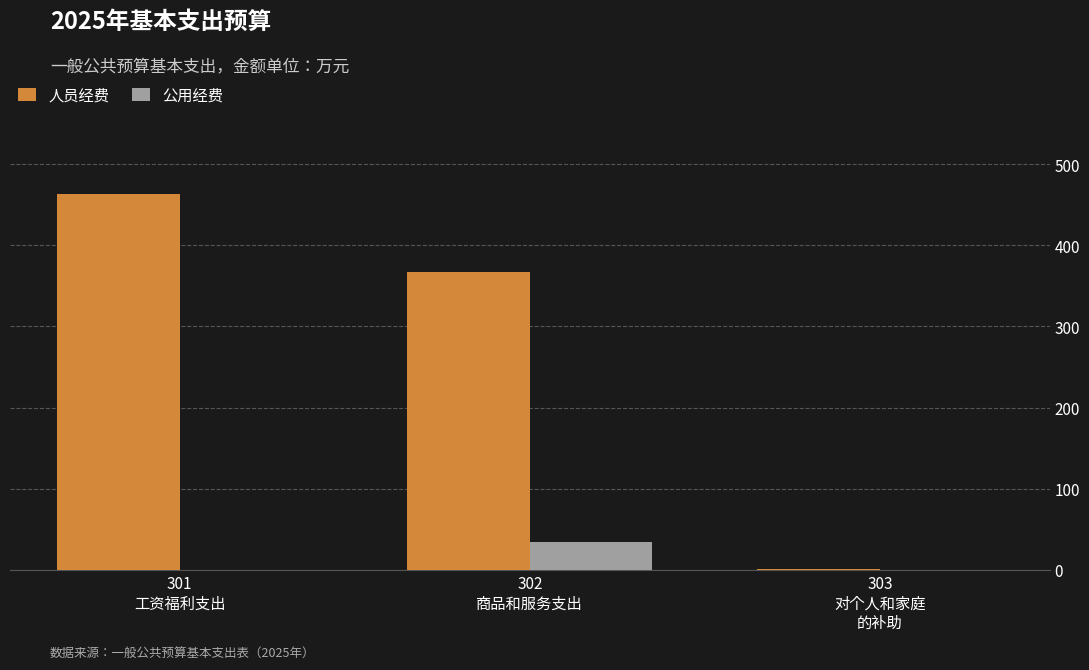

How many groups of bars are there?

3